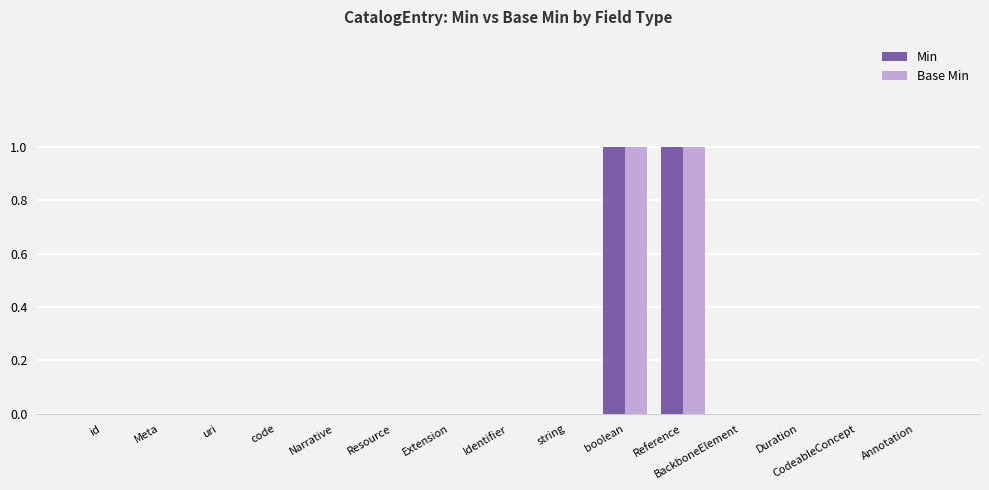

What is the maximum value for Base Min?

1